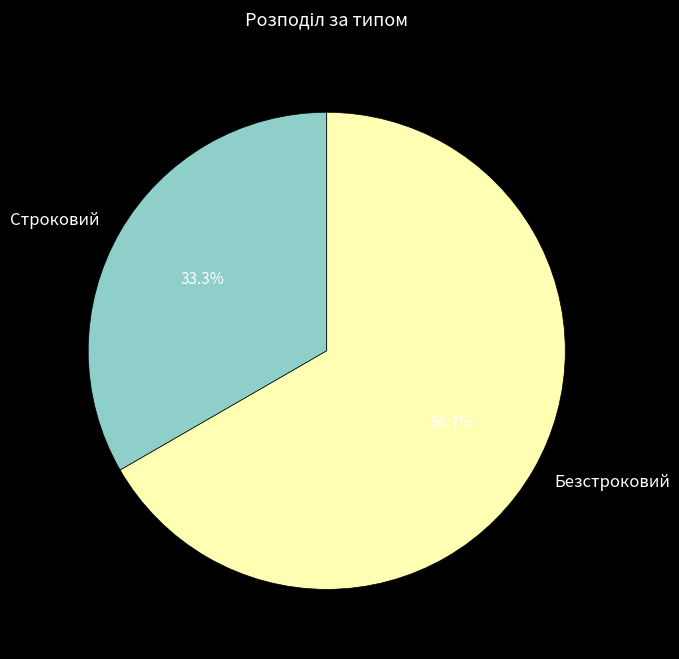

The Безстроковий slice represents 67% of the pie. True or false?

True